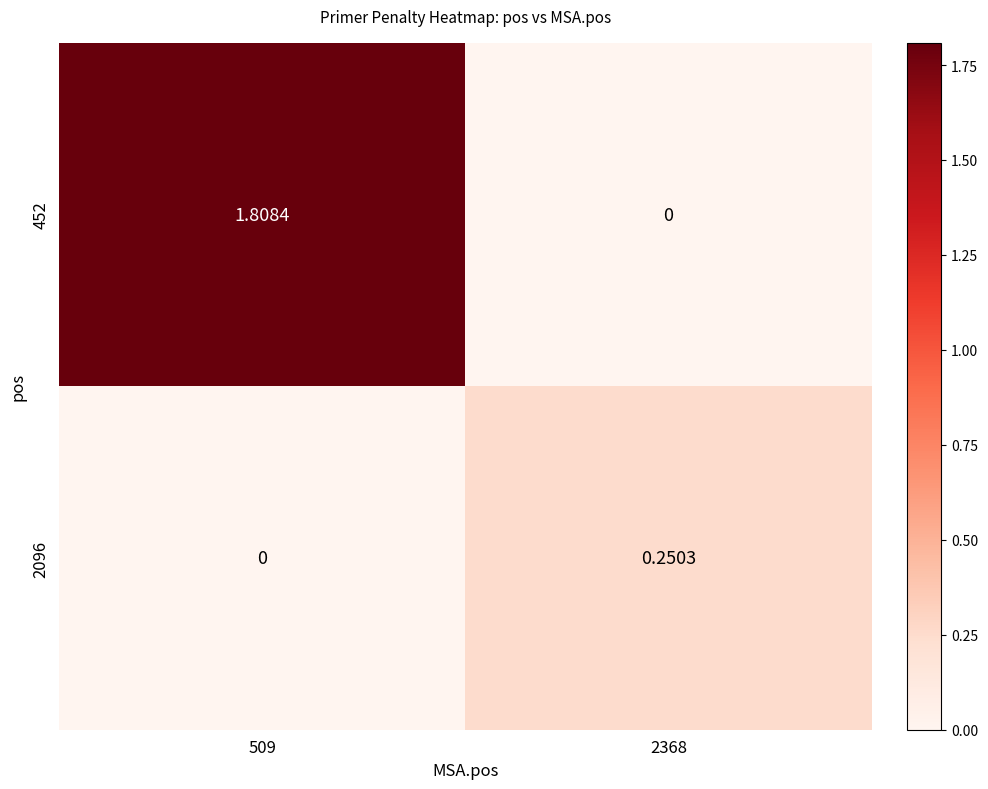

List the series in order of their overall mean, lowest first.

2096, 452